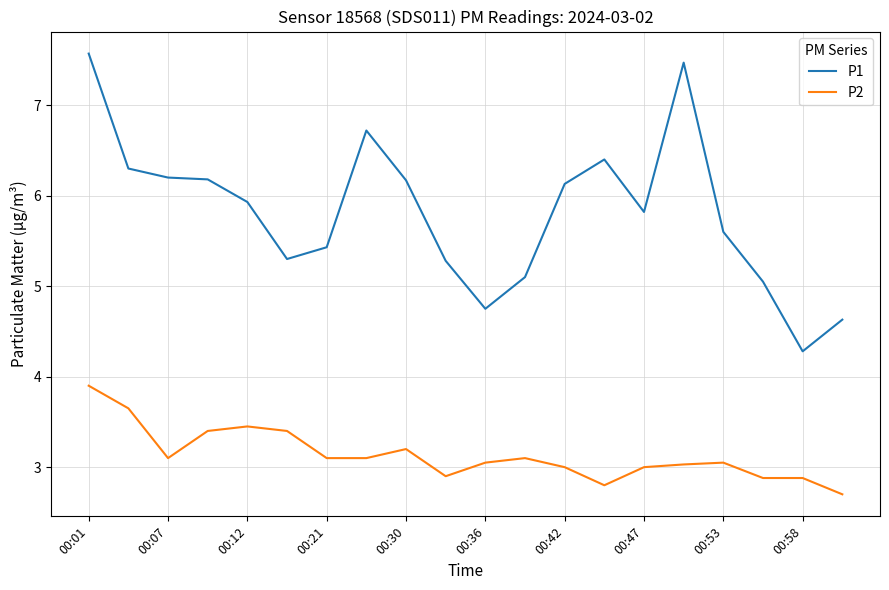

Which series has the largest total across all categories?

P1